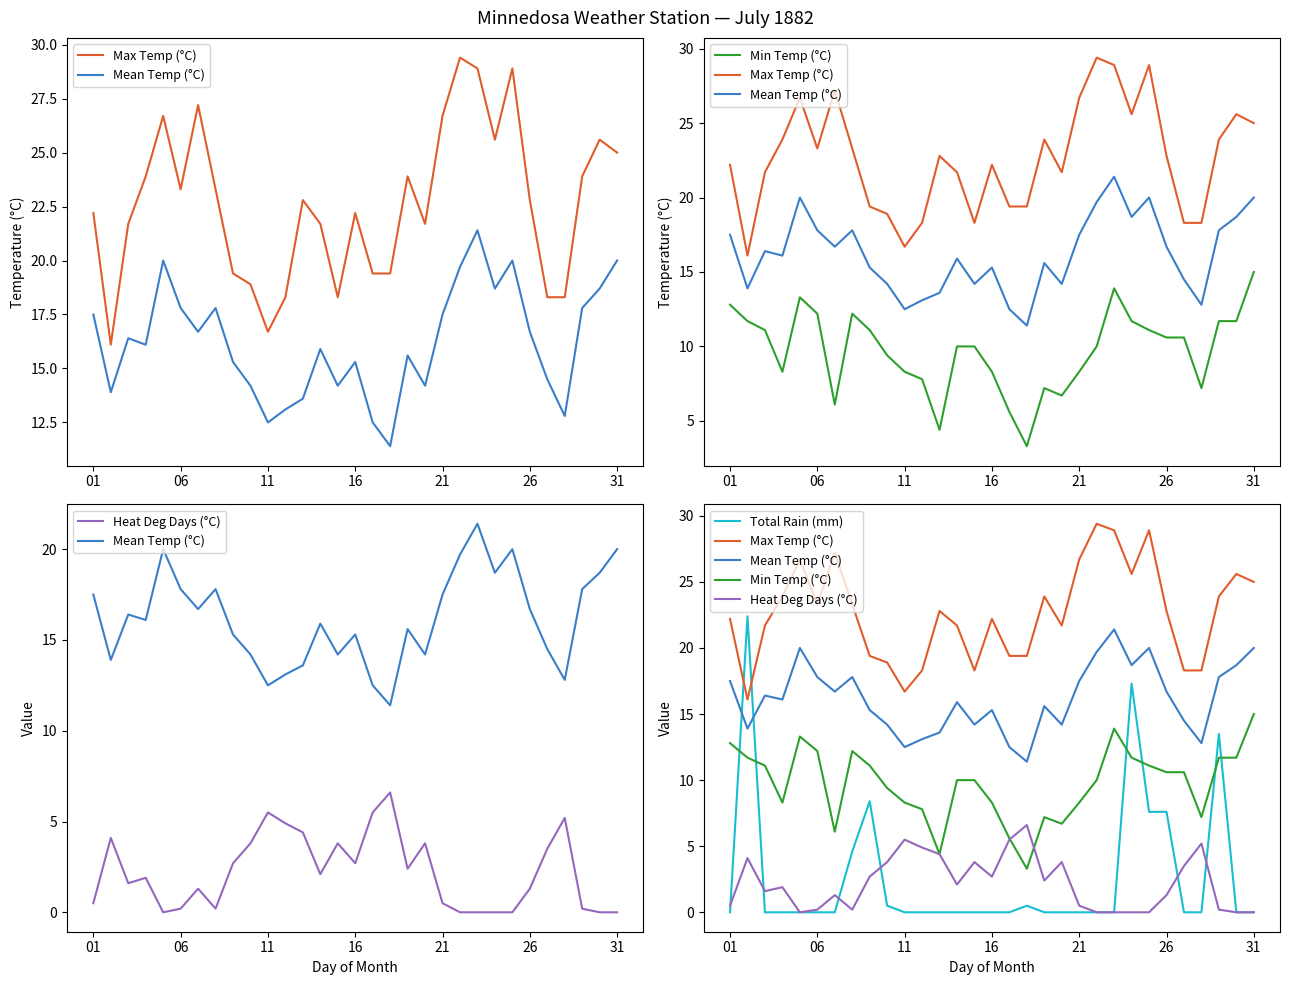

True or false: Mean Temp (°C) and Min Temp (°C) cross at least once.

False